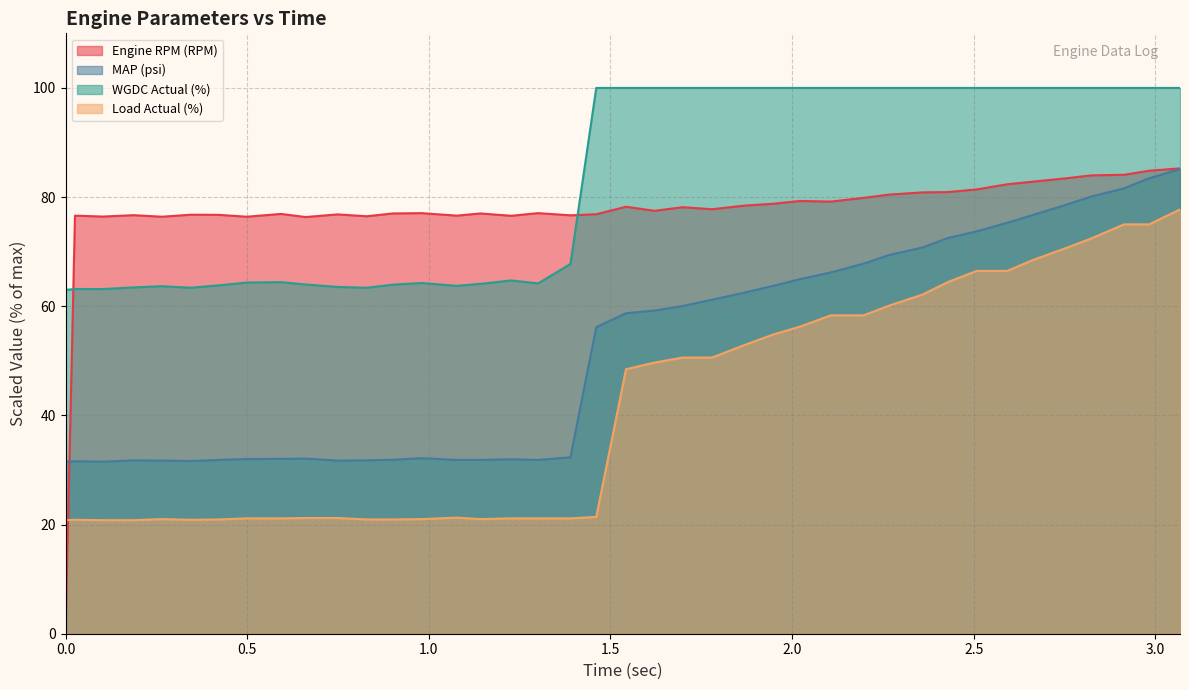

Which series has the widest spread of values?

Engine RPM (RPM)